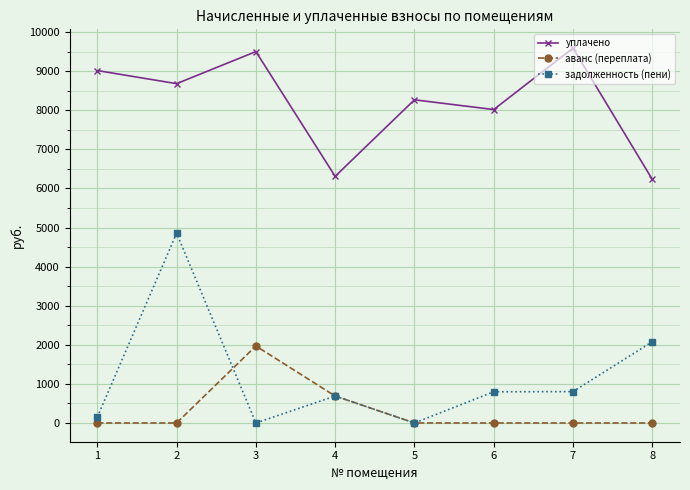

What is the value of the уплачено point at the 8th from the left?

6232.3